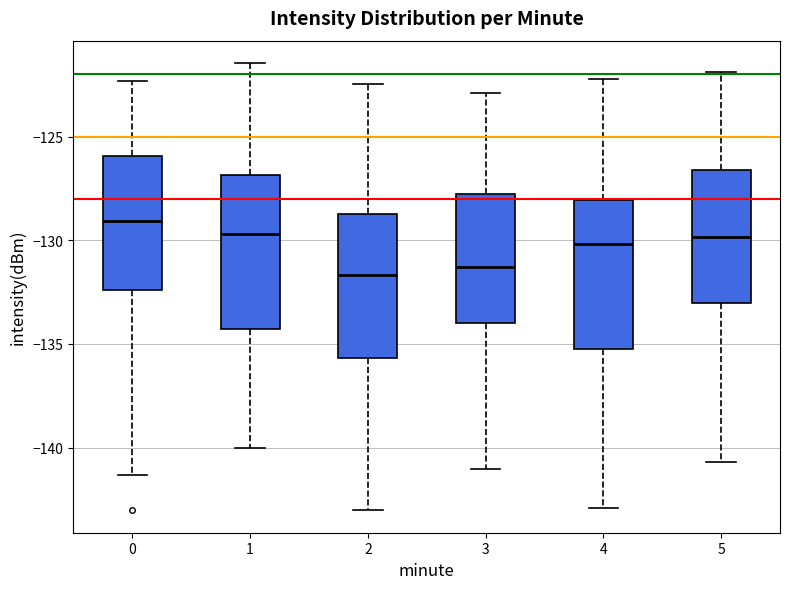

Where is the lower edge of the box at x = 1 on the y-axis? The values are not printed on the chart, so give them approximately, as read against the axis.

-134.5